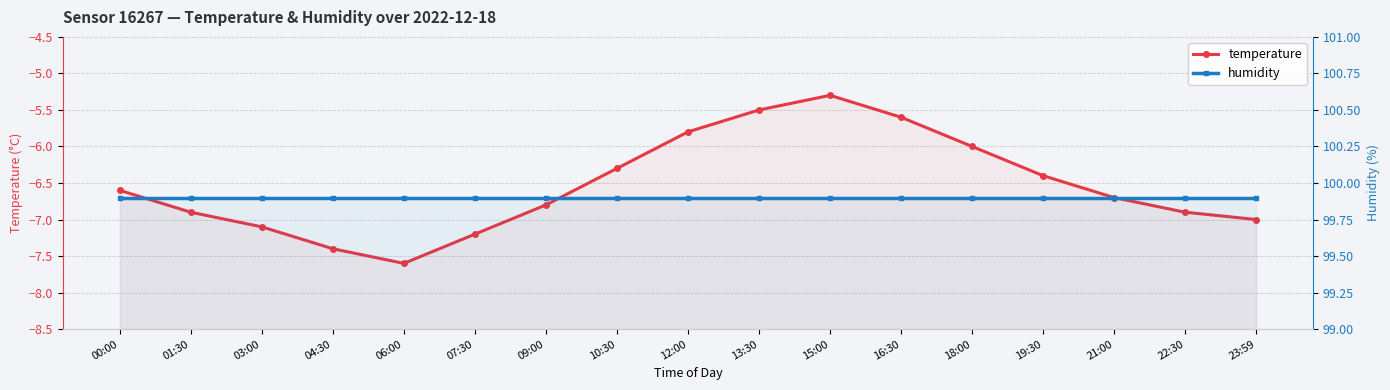

True or false: temperature and humidity intersect in this chart.

False